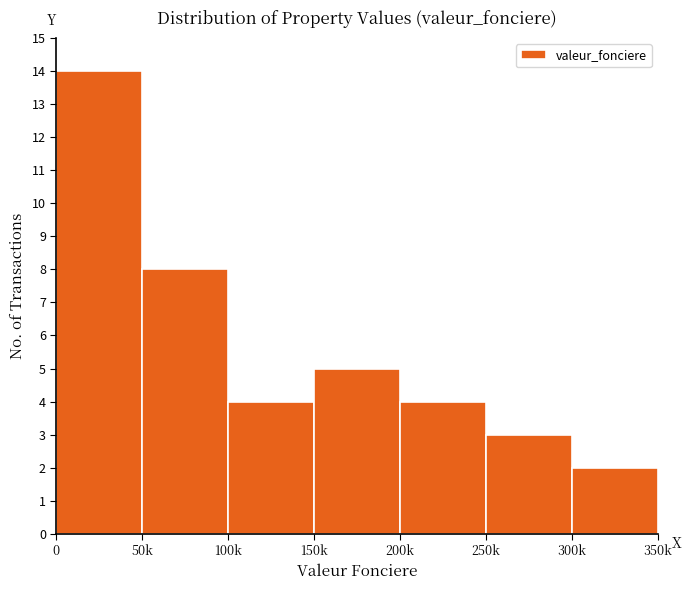

Reading left to right, what are all the values shown in this chart?

0=14	50k=8	100k=4	150k=5	200k=4	250k=3	300k=2